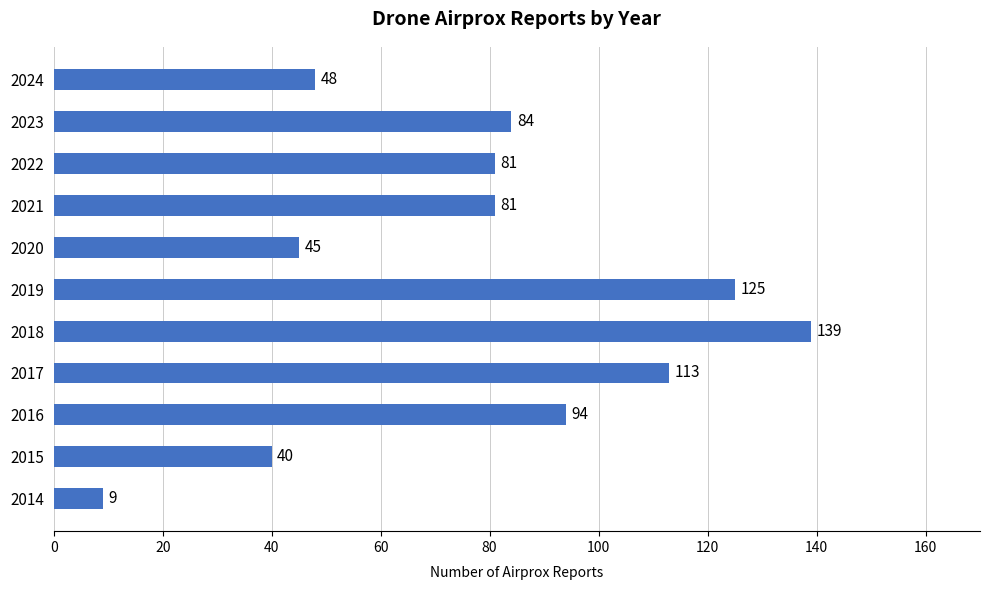

Between 2016 and 2022, which is larger?

2016